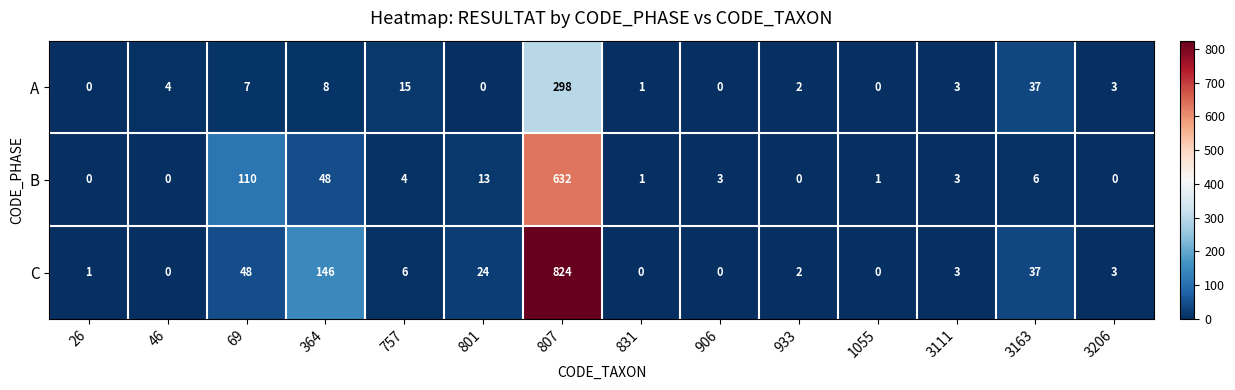

Where is C nearest to the value 412?

364